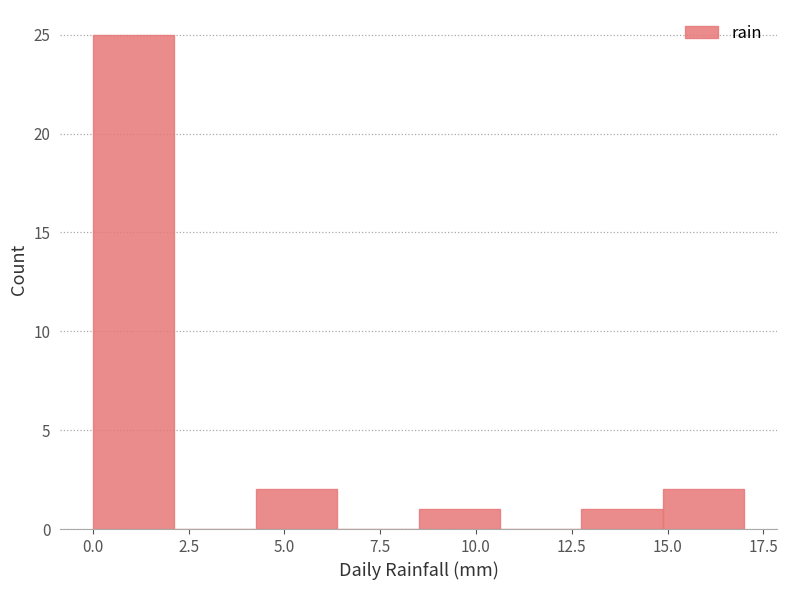

Reading left to right, transcribe this chart: for each bar, give the range it covers on the x-axis and its height. Neither the bar edges nor the heights are printed on the chart, so give them approximately, as read against the axes.

0.0 to 2.0: 25
2.0 to 4.5: 0
4.5 to 6.5: 2
6.5 to 8.5: 0
8.5 to 10.5: 1
10.5 to 13.0: 0
13.0 to 15.0: 1
15.0 to 17.0: 2